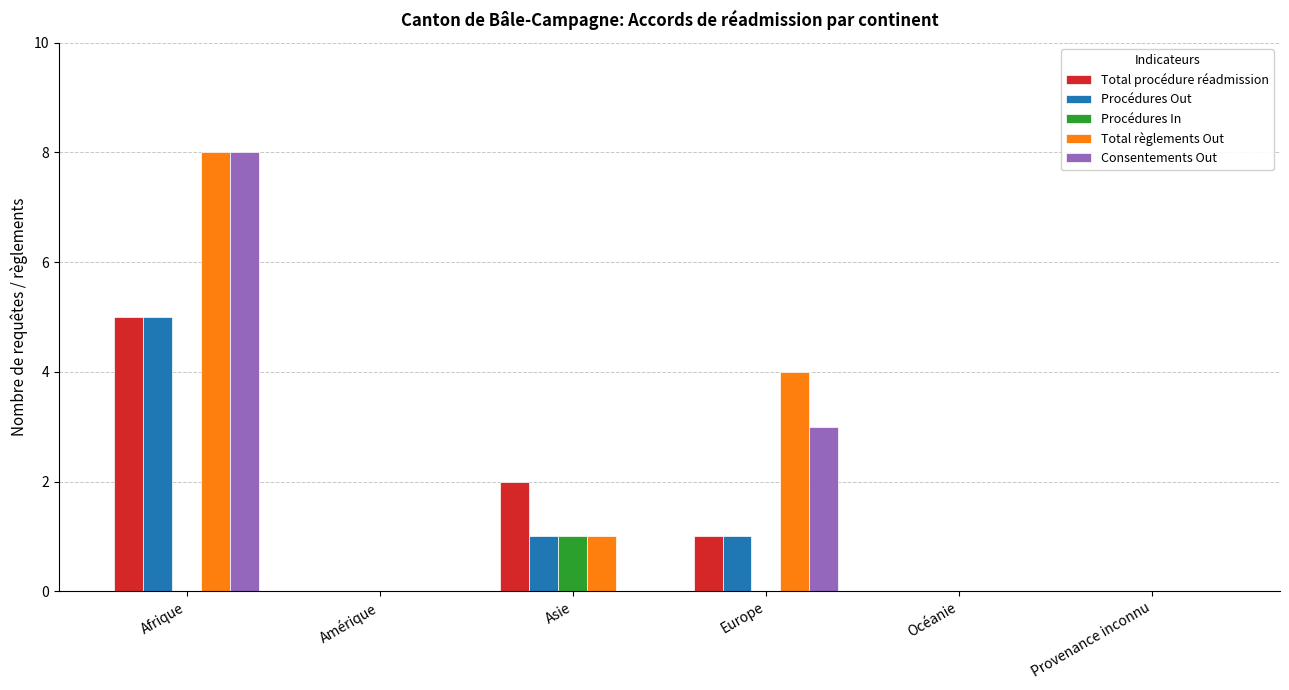

Which series changed the most between Europe and Océanie?

Total règlements Out